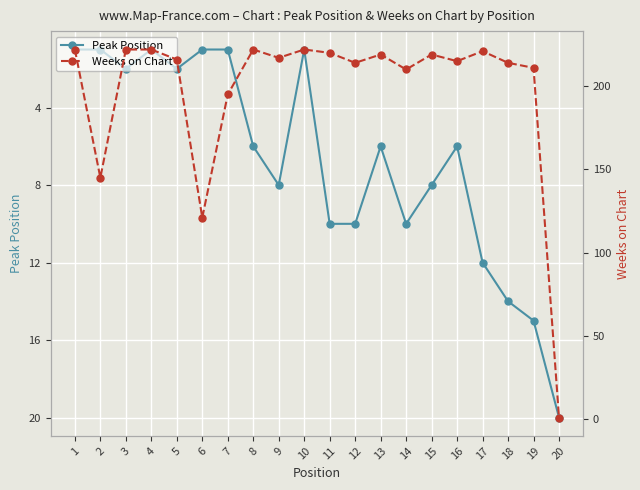

What is the value of the Peak Position point at the 19th from the left?

15